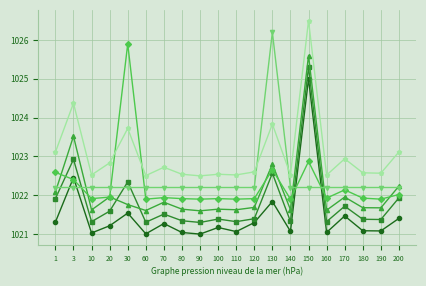

At which category does the chart reach its peak across all series?

150